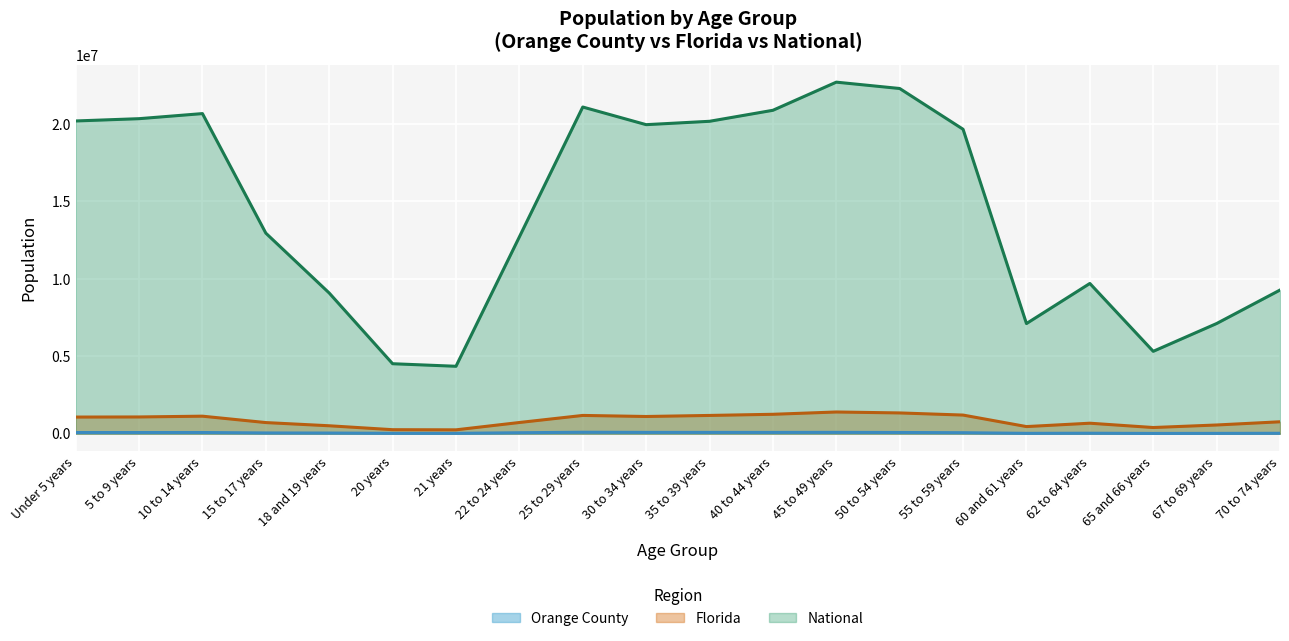

What is the label of the 5th point from the right?

60 and 61 years